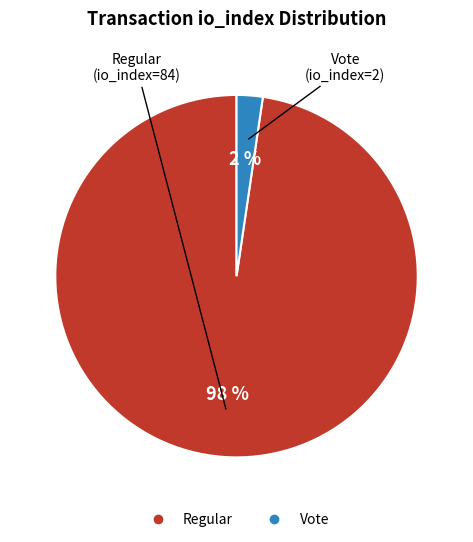

Is there any slice that represents more than half of the pie?

Yes